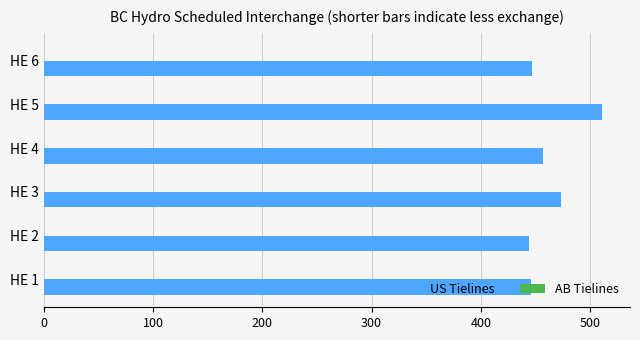

Which category has the highest value across all series?

HE 5